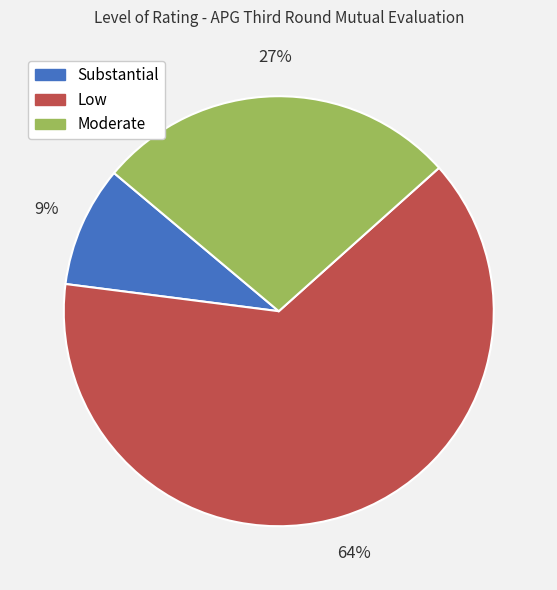

Which category has the biggest portion of the pie?

Low